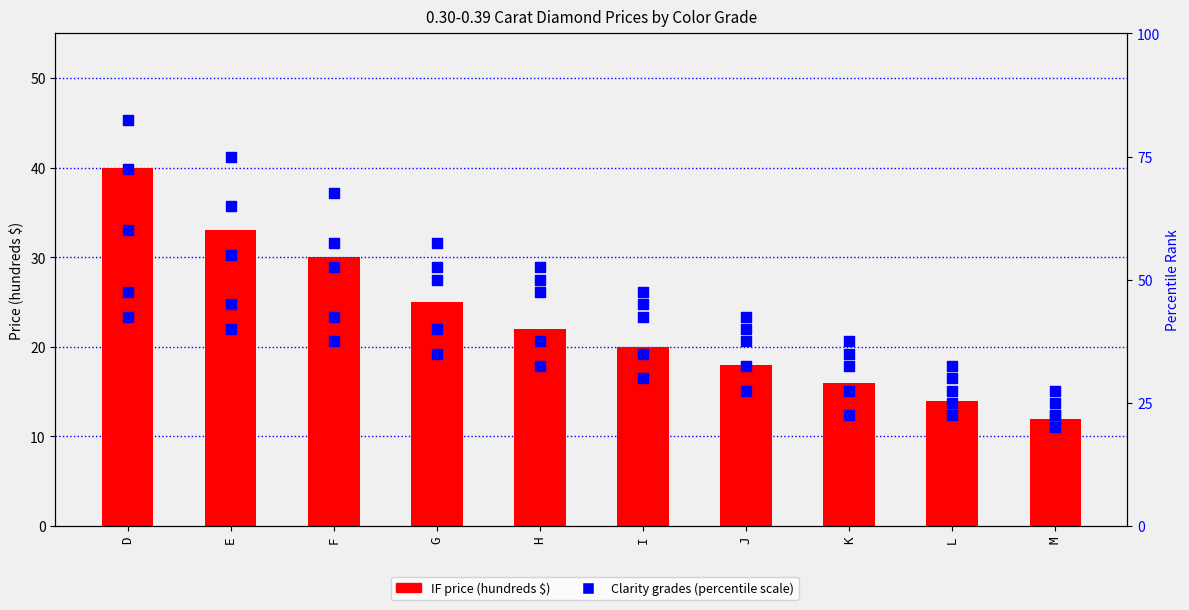

What is the total value across all series at L?

151.5